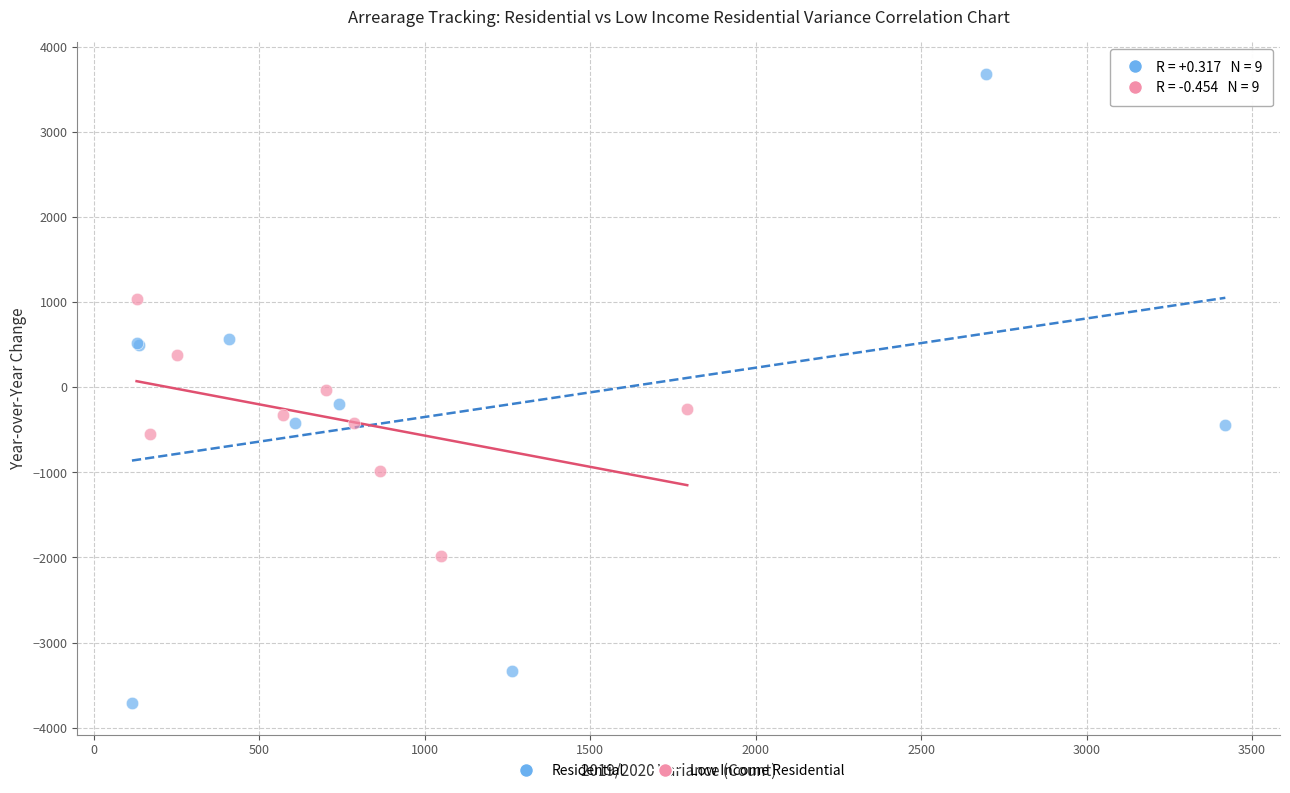

Which series reaches the maximum Y coordinate?

Residential